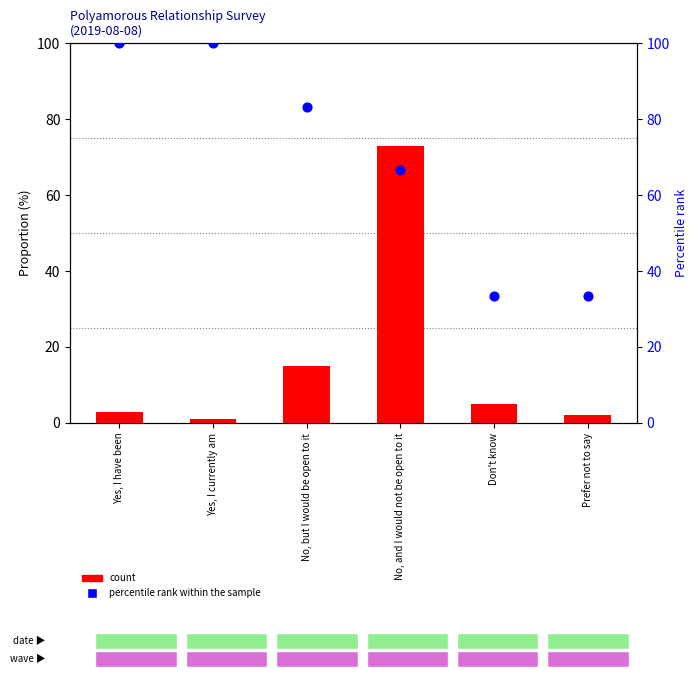

Which series has the widest spread of Y values?

count